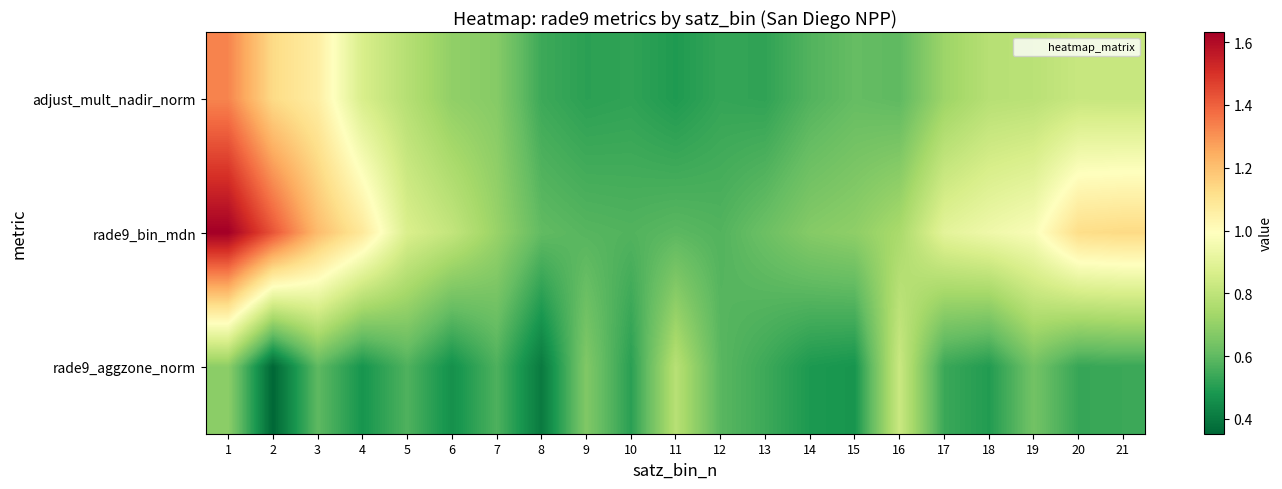

What is the smallest value displayed?

0.4